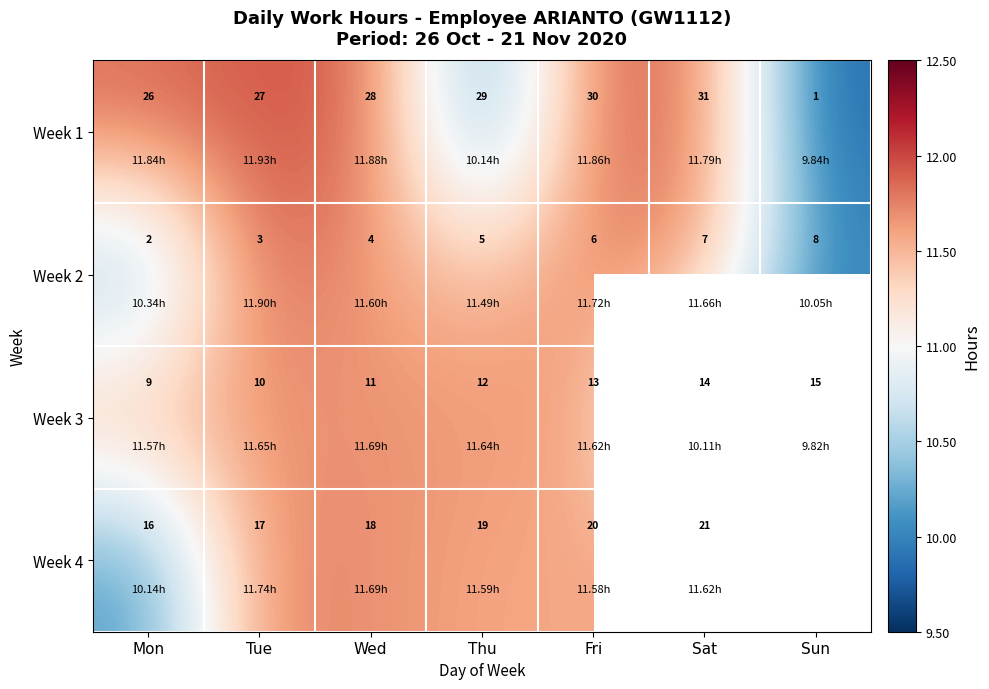

Is the value of Week 1 at Mon greater than the value of Week 3 at Fri?

Yes